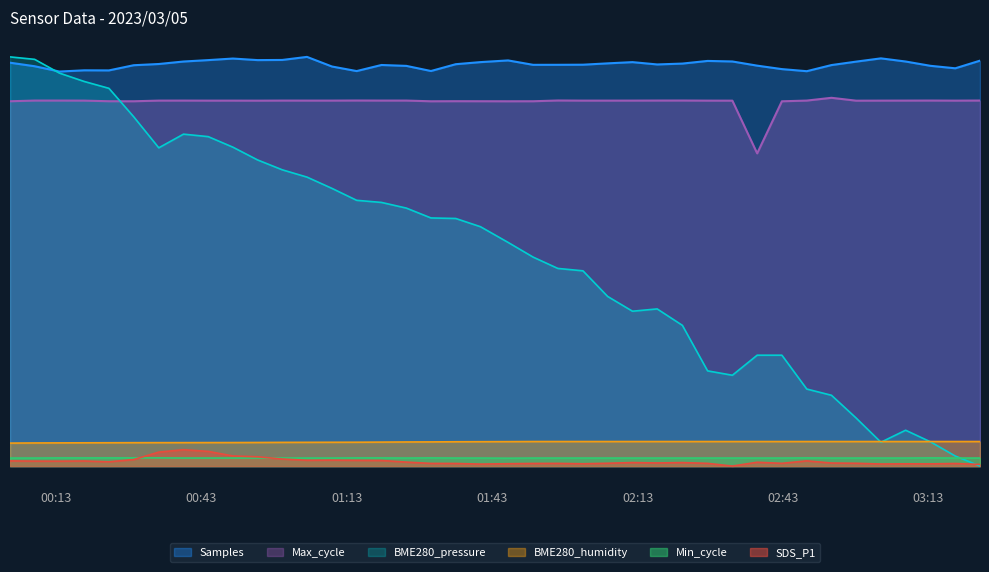

What is the difference between the BME280_humidity values at 2023/03/05 01:40:34 and 2023/03/05 03:23:39?

2040.0